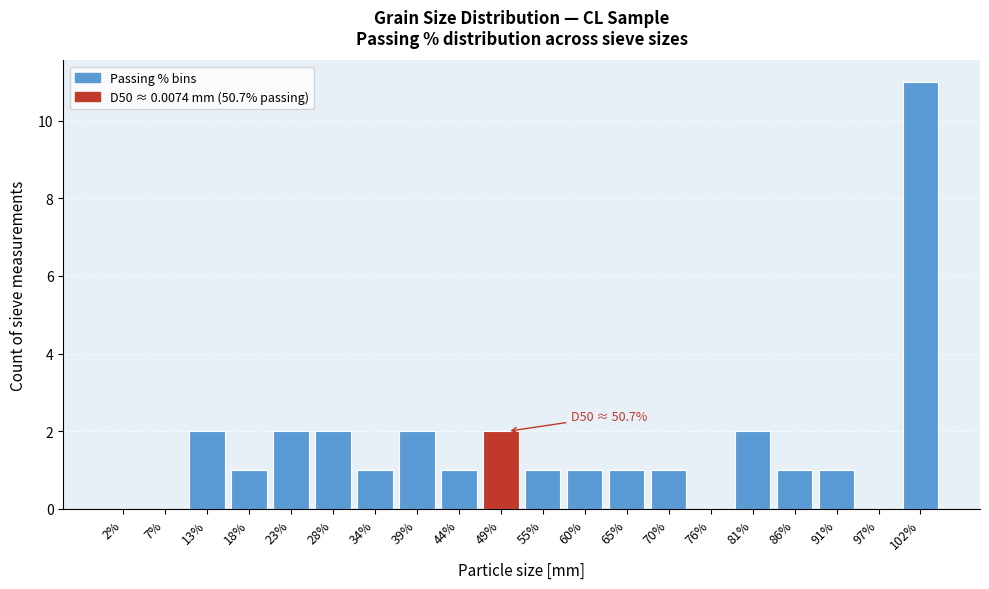

Which range on the x-axis has the tallest bar?

100 to 105